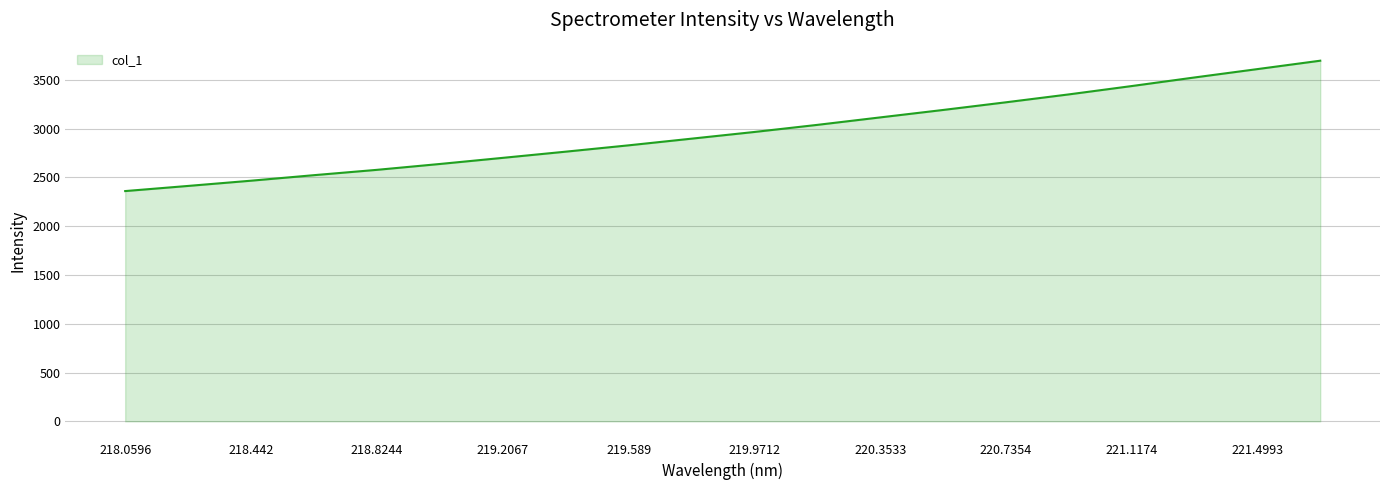

What is the smallest value displayed?

2360.5